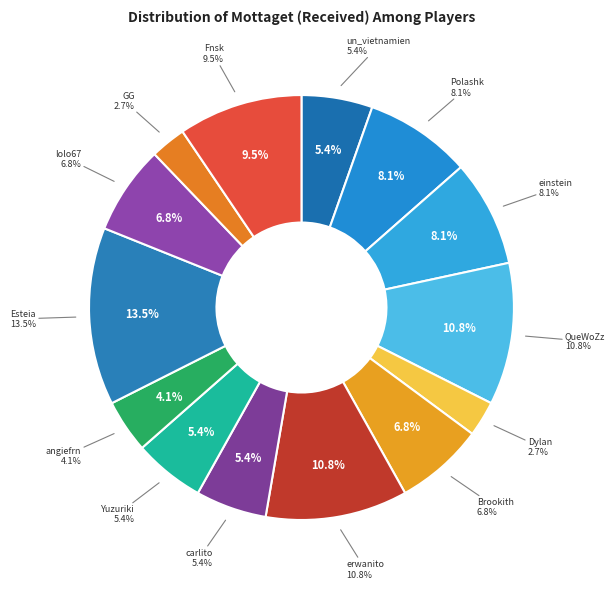

How many slices are in this pie chart?

14